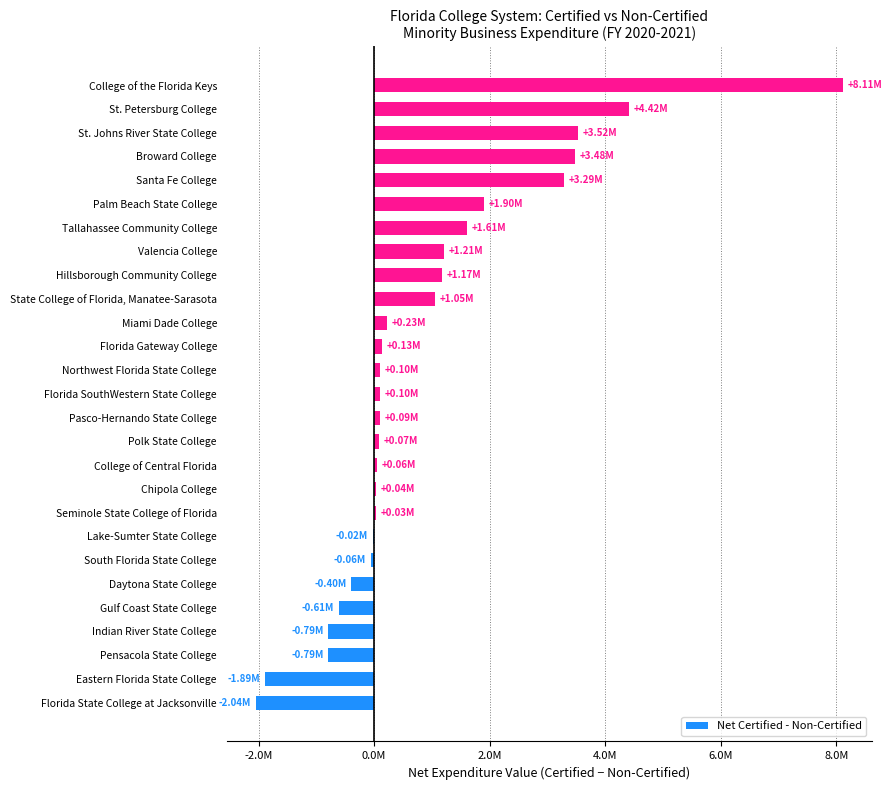

Where does the data first go above 101851?

Florida SouthWestern State College